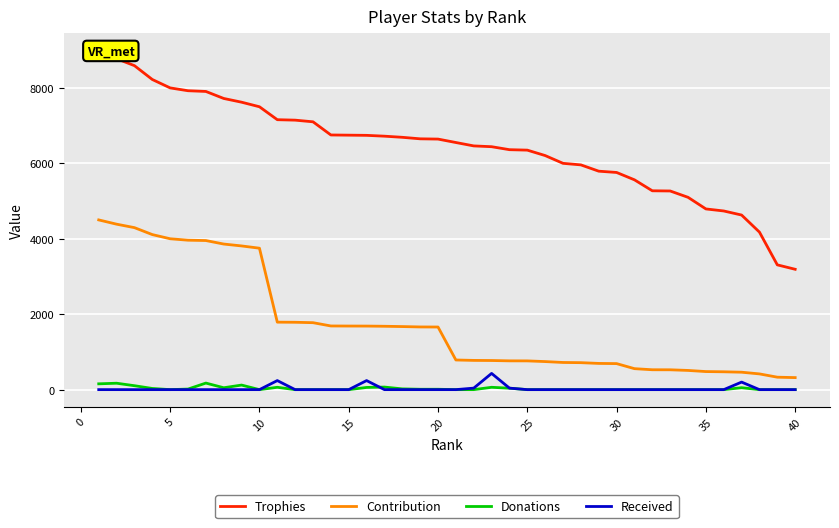

True or false: Contribution and Donations intersect in this chart.

False